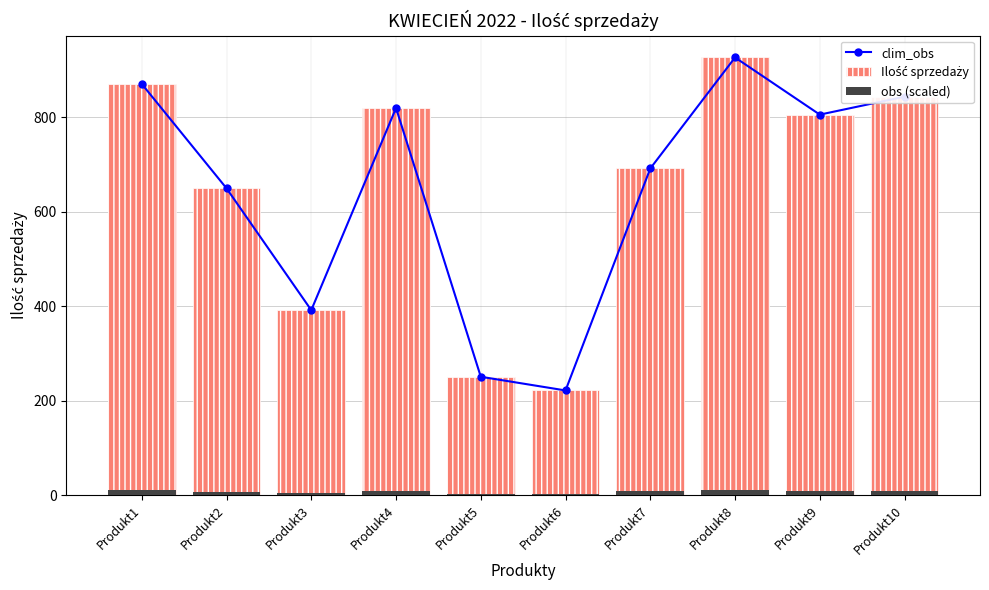

What are all the series names shown in the legend?

clim_obs, Ilość sprzedaży, obs (scaled)